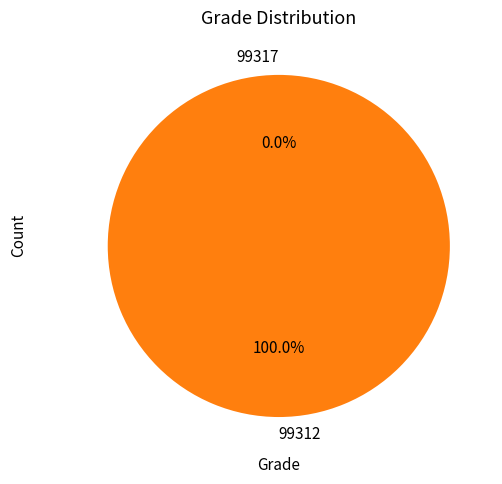

Rank the categories by value from lowest to highest.

99317, 99312